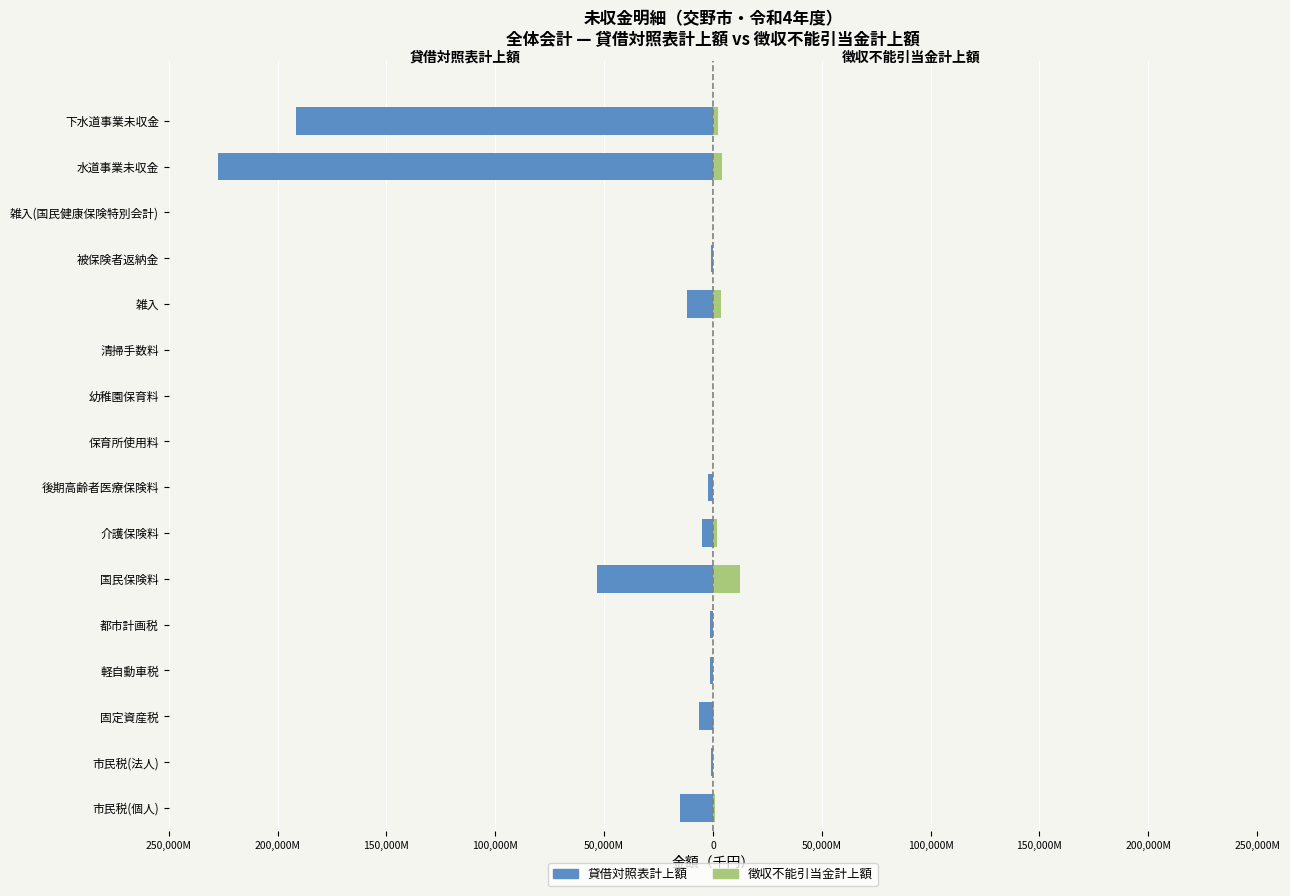

Rank the series at 国民保険料 from lowest to highest value.

貸借対照表計上額, 徴収不能引当金計上額